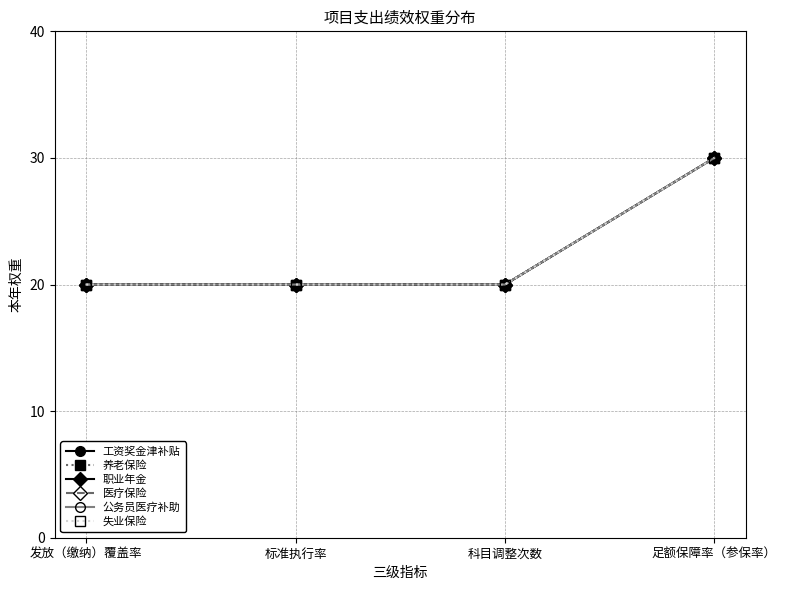

What is the sum of all 失业保险 values?

90